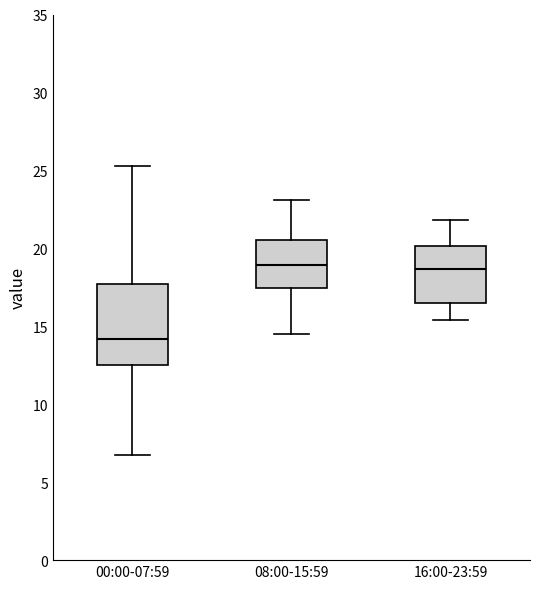

Where is the upper edge of the box for 00:00-07:59 on the y-axis? The values are not printed on the chart, so give them approximately, as read against the axis.

17.5